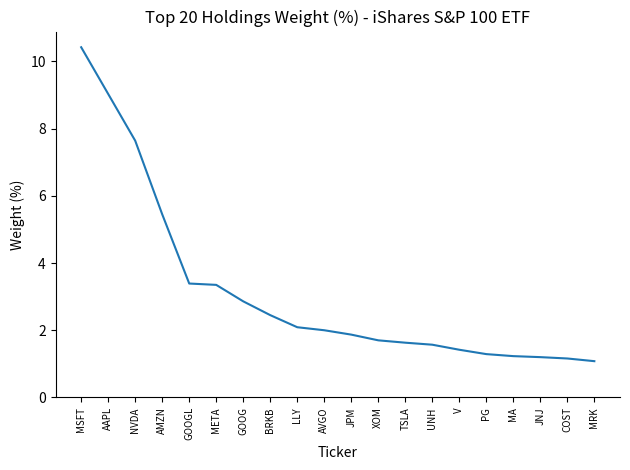

Between GOOG and V, which is larger?

GOOG